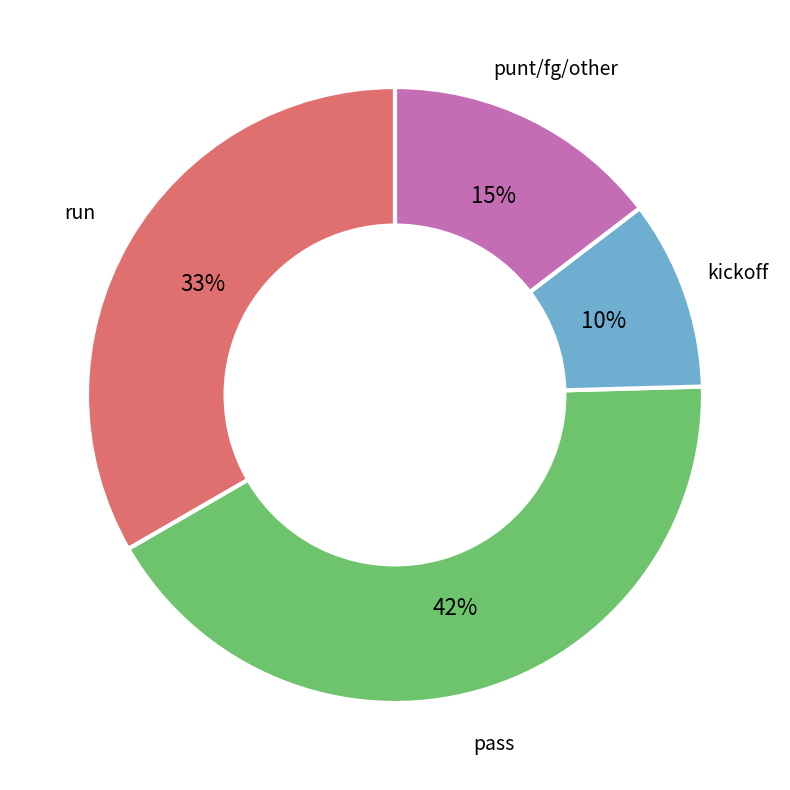

Which has a higher value, kickoff or pass?

pass